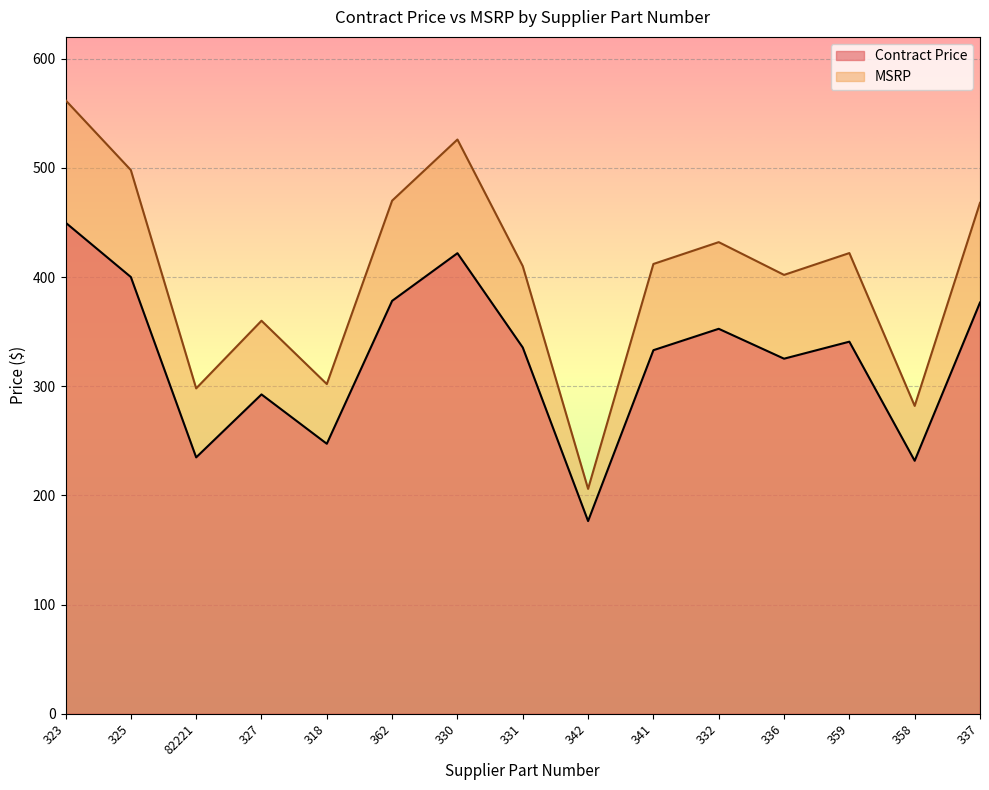

How many data points does each series have?

15